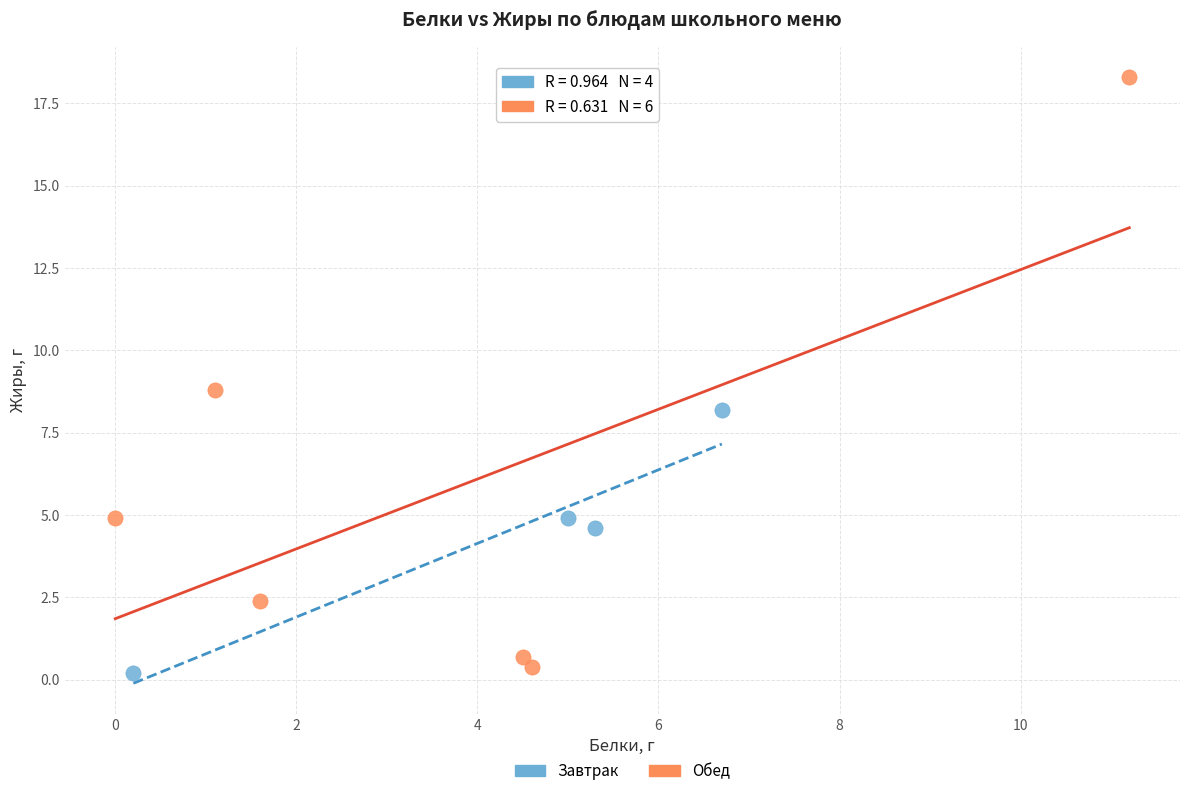

Which series reaches the maximum Y coordinate?

Обед